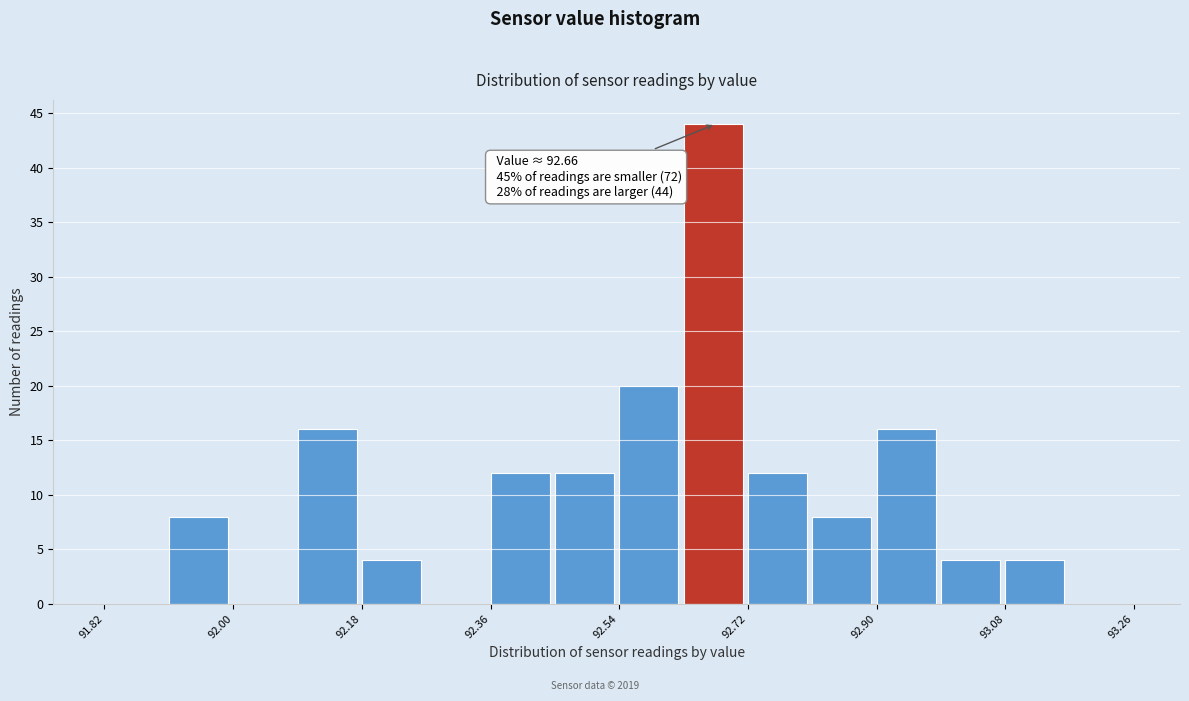

Which range on the x-axis has the tallest bar?

92.63 to 92.72